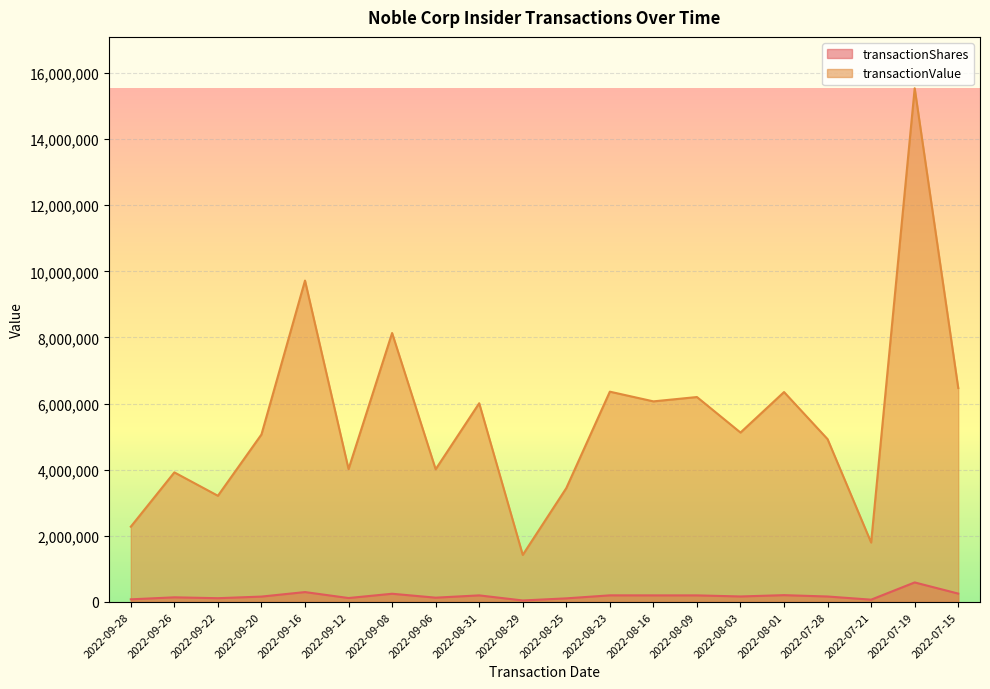

In transactionShares, how many points are lower than both neighbors (excluding endpoints)?

6